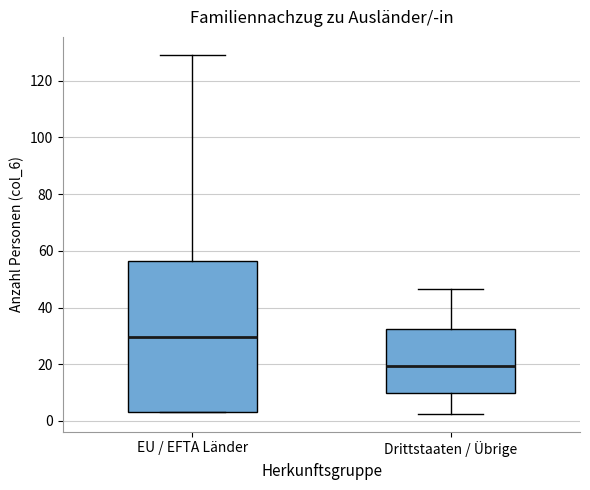

Where does the upper whisker of the box for Drittstaaten / Übrige end on the y-axis? The values are not printed on the chart, so give them approximately, as read against the axis.

46